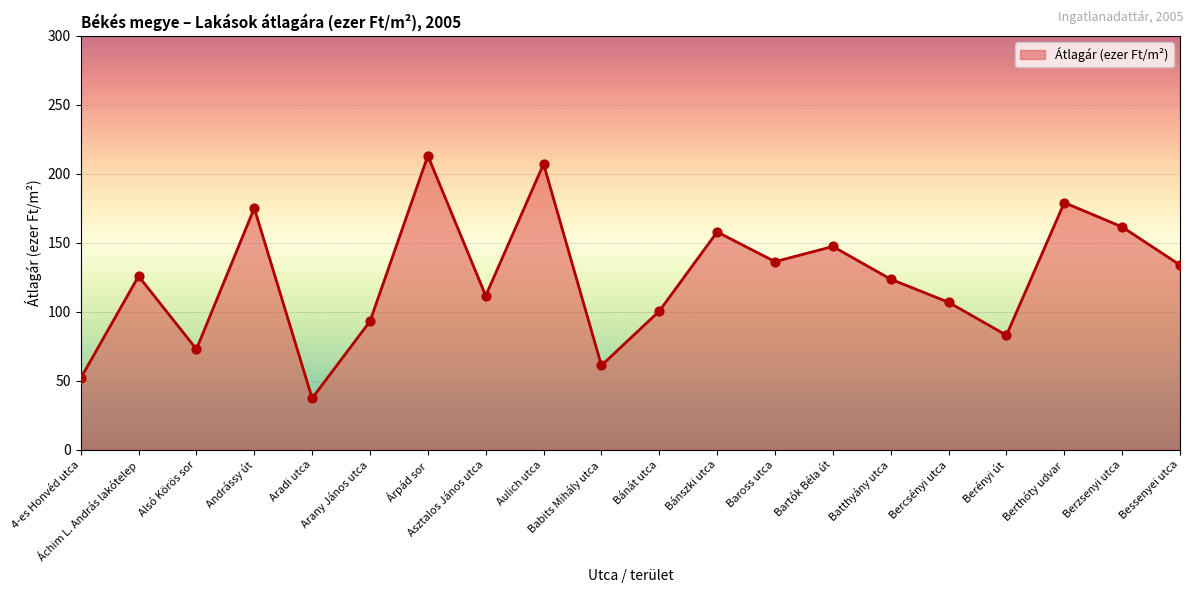

Between Aradi utca and Bánát utca, which is larger?

Bánát utca